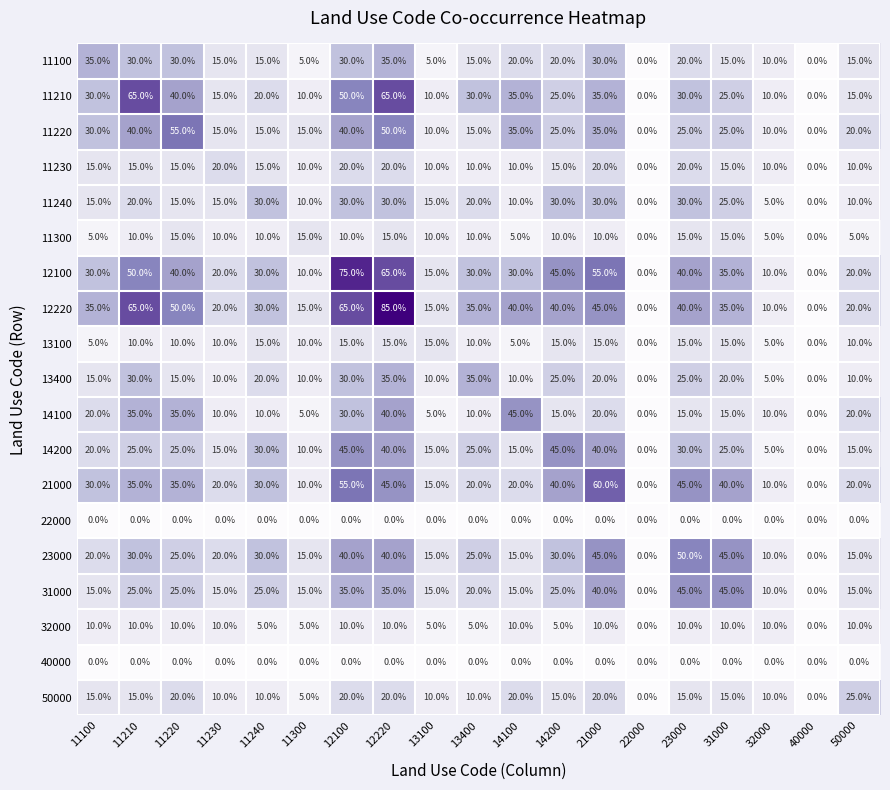

Which series has the widest spread of values?

12220